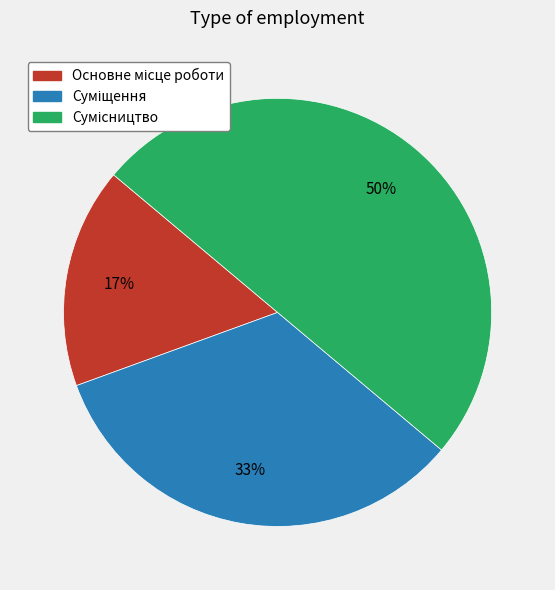

To the nearest percent, what is the average slice percentage?

33%